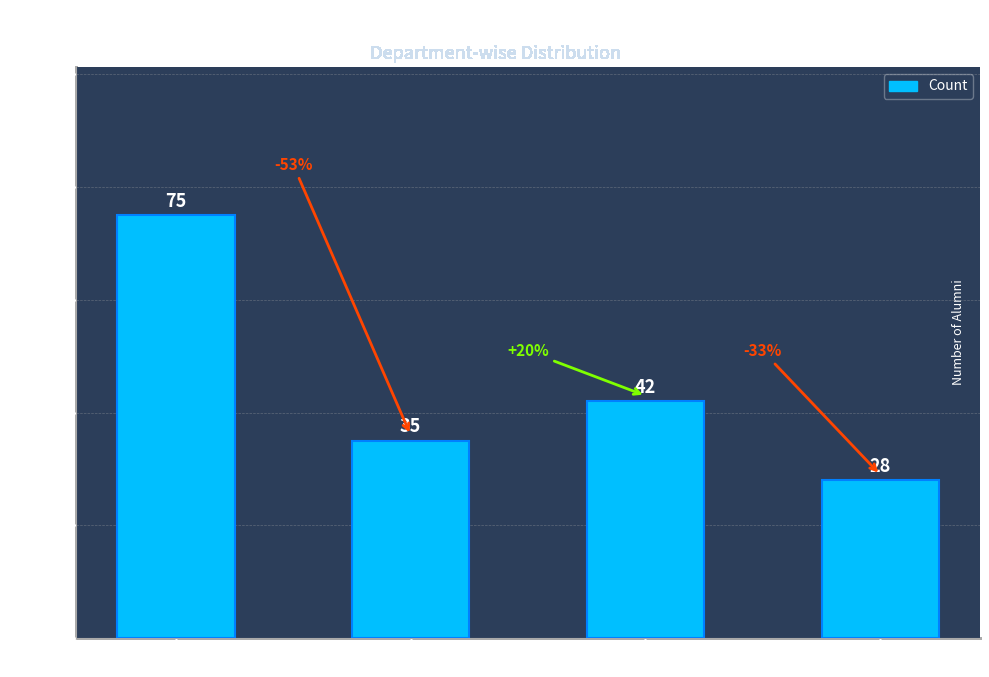

What is the average value?

45